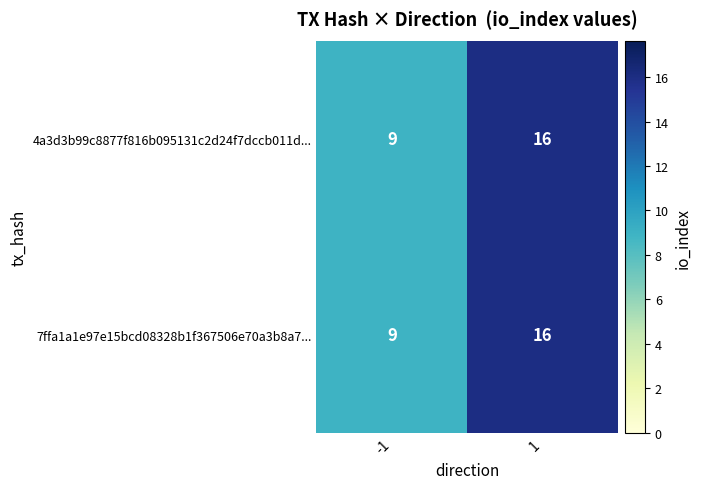

How many categories are shown in the chart?

2